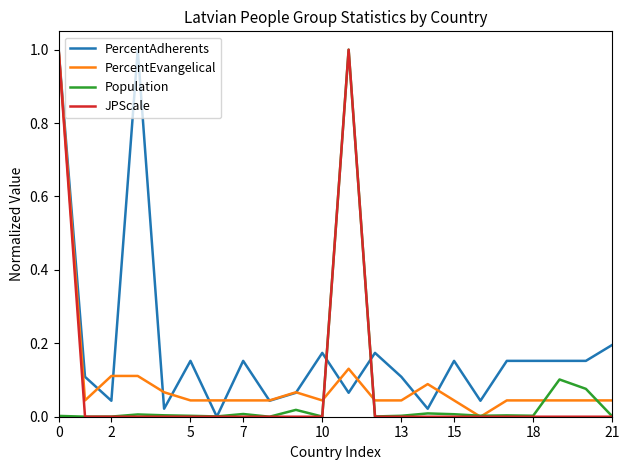

What is the greatest value displayed?

1.0